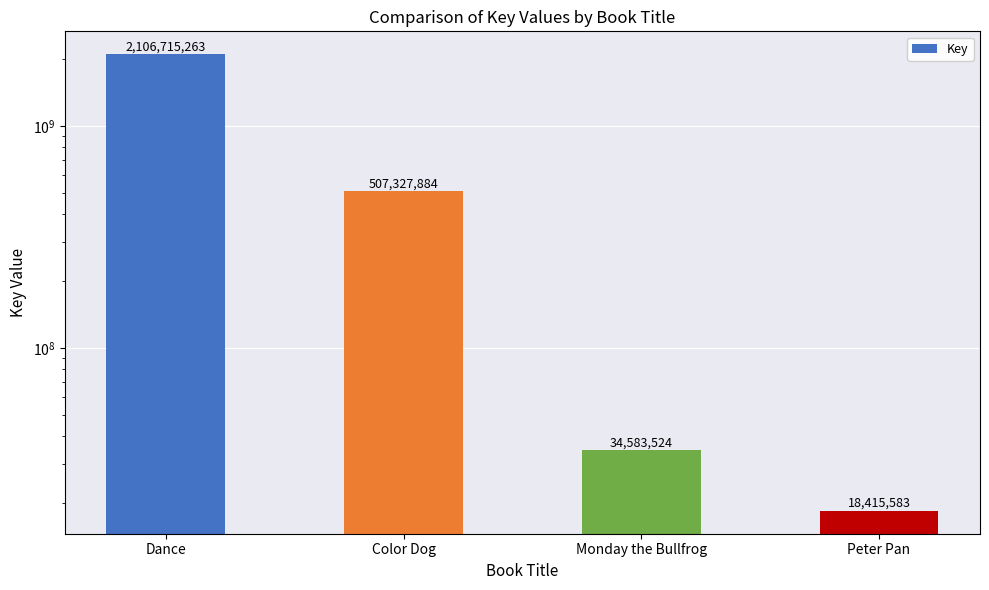

Rank the categories by value from lowest to highest.

Peter Pan, Monday the Bullfrog, Color Dog, Dance